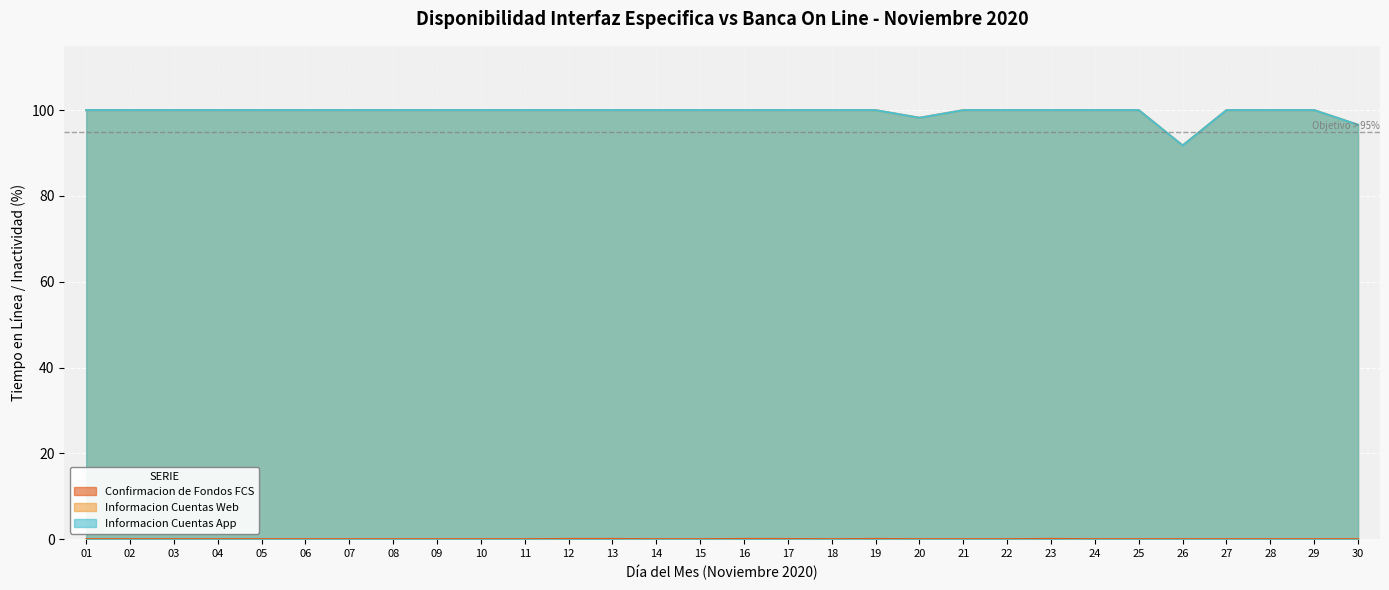

Reading right to left, list all the values displayed in this chart.

Confirmacion de Fondos FCS: 30=0.0	29=0.0	28=0.0	27=0.0	26=0.0	25=0.0	24=0.0	23=0.1	22=0.0	21=0.0	20=0.0	19=0.1	18=0.0	17=0.0	16=0.1	15=0.0	14=0.0	13=0.1	12=0.1	11=0.0	10=0.0	09=0.0	08=0.0	07=0.0	06=0.0	05=0.0	04=0.0	03=0.0	02=0.0	01=0.0
Informacion Cuentas Web: 30=96.6	29=100.0	28=100.0	27=100.0	26=91.8	25=100.0	24=100.0	23=100.0	22=100.0	21=100.0	20=98.2	19=100.0	18=100.0	17=100.0	16=100.0	15=100.0	14=100.0	13=100.0	12=100.0	11=100.0	10=100.0	09=100.0	08=100.0	07=100.0	06=100.0	05=100.0	04=100.0	03=100.0	02=100.0	01=100.0
Informacion Cuentas App: 30=96.6	29=100.0	28=100.0	27=100.0	26=91.8	25=100.0	24=100.0	23=100.0	22=100.0	21=100.0	20=98.2	19=100.0	18=100.0	17=100.0	16=100.0	15=100.0	14=100.0	13=100.0	12=100.0	11=100.0	10=100.0	09=100.0	08=100.0	07=100.0	06=100.0	05=100.0	04=100.0	03=100.0	02=100.0	01=100.0